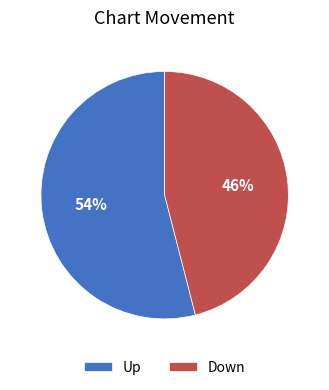

What is the majority slice?

Up